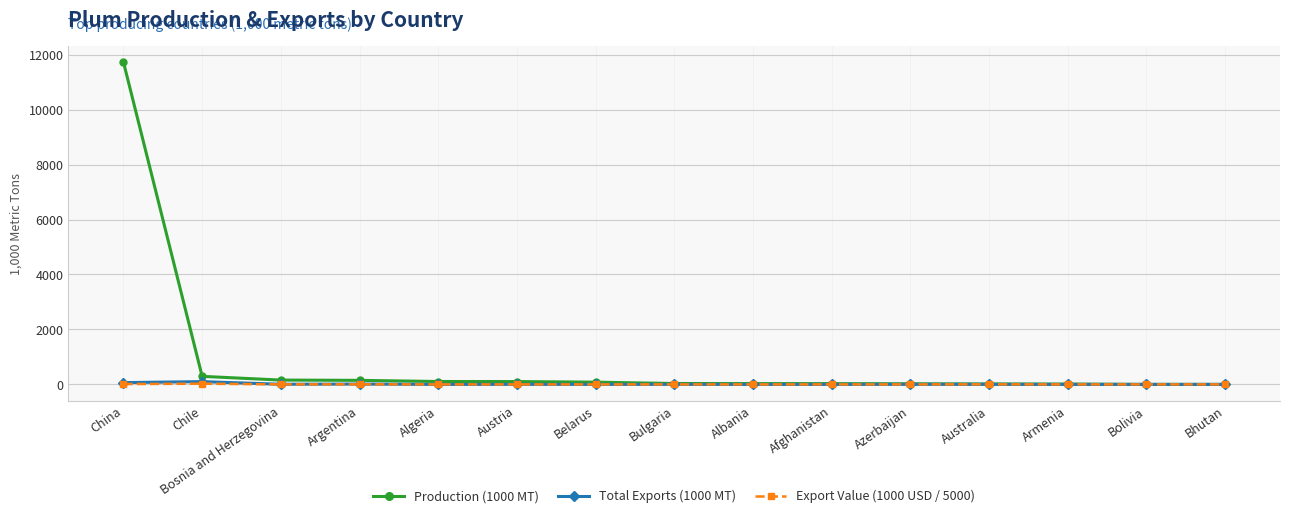

What is the difference between the second highest and minimum values in the Total Exports (1000 MT) series?

65.2